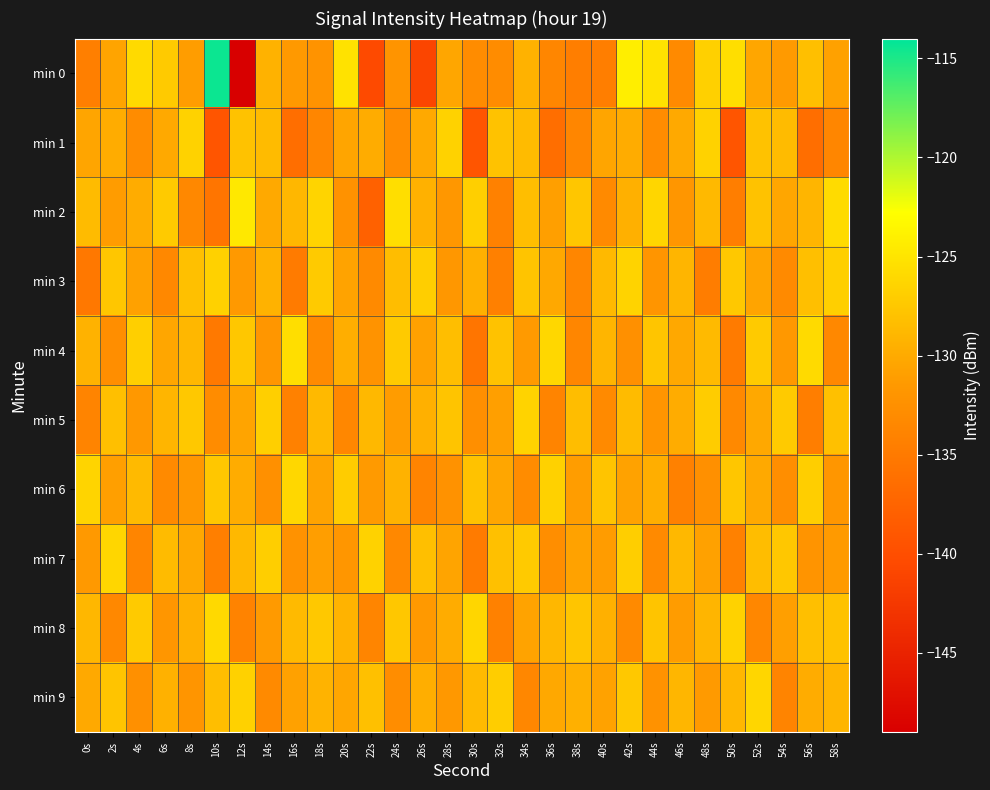

Which series has the largest range (max minus min)?

min 0